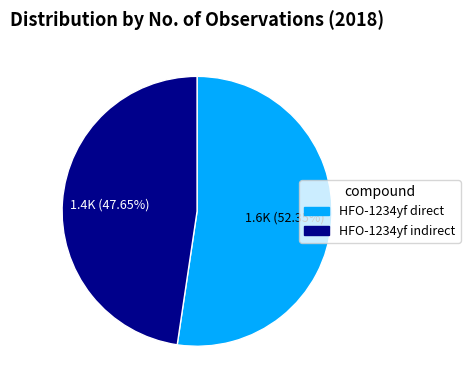

Combined, do HFO-1234yf indirect and HFO-1234yf direct account for over 50%?

Yes